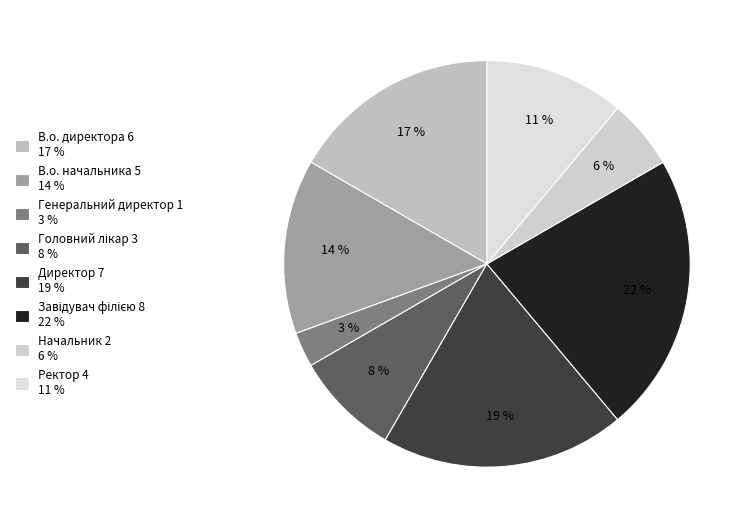

The Завідувач філією slice represents 31% of the pie. True or false?

False